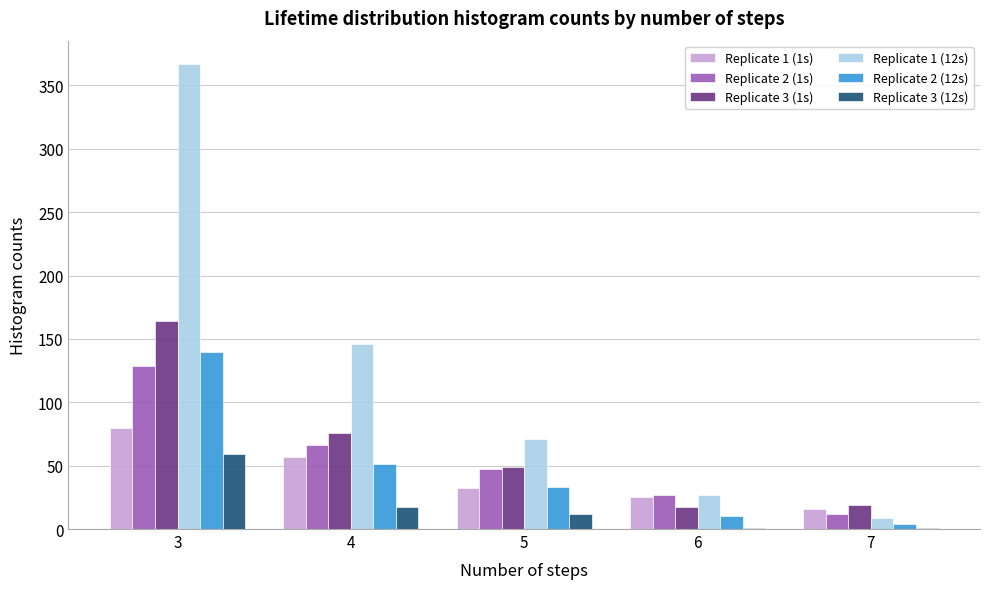

Reading right to left, list all the values displayed in this chart.

Replicate 1 (1s): 7=16	6=25	5=32	4=57	3=80
Replicate 2 (1s): 7=12	6=27	5=47	4=66	3=129
Replicate 3 (1s): 7=19	6=17	5=49	4=76	3=164
Replicate 1 (12s): 7=9	6=27	5=71	4=146	3=367
Replicate 2 (12s): 7=4	6=10	5=33	4=51	3=140
Replicate 3 (12s): 7=1	6=1	5=12	4=17	3=59